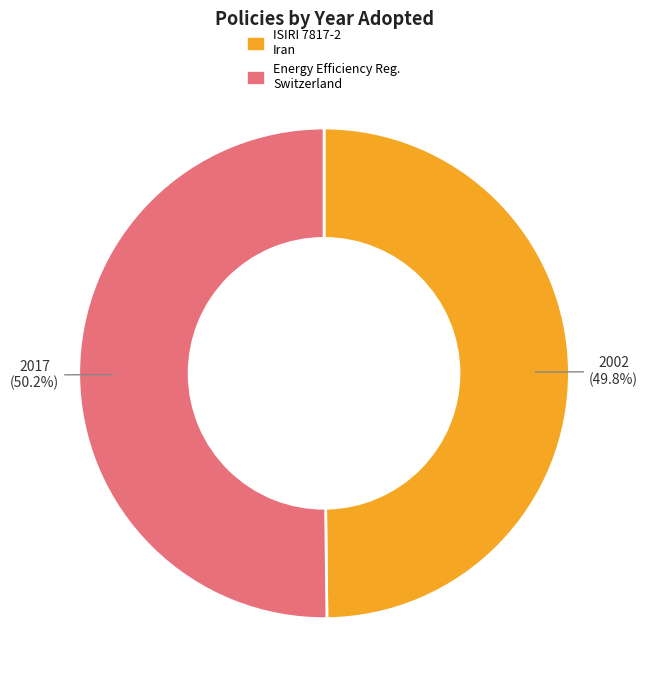

What is the ratio of the value at Energy Efficiency Reg. Switzerland to the value at ISIRI 7817-2 Iran?

1.0